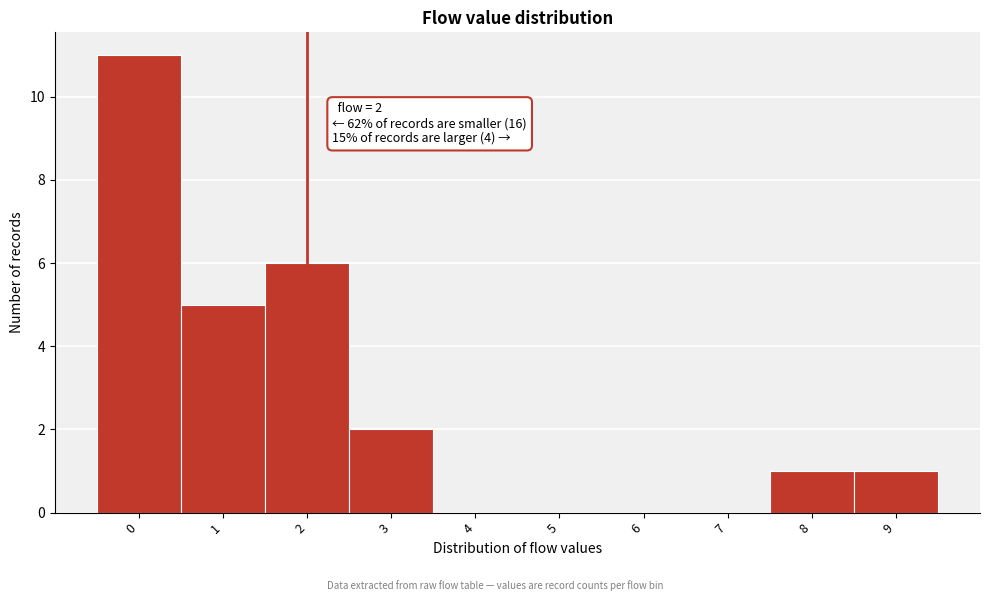

Which range on the x-axis has the tallest bar?

-0.5 to 0.5